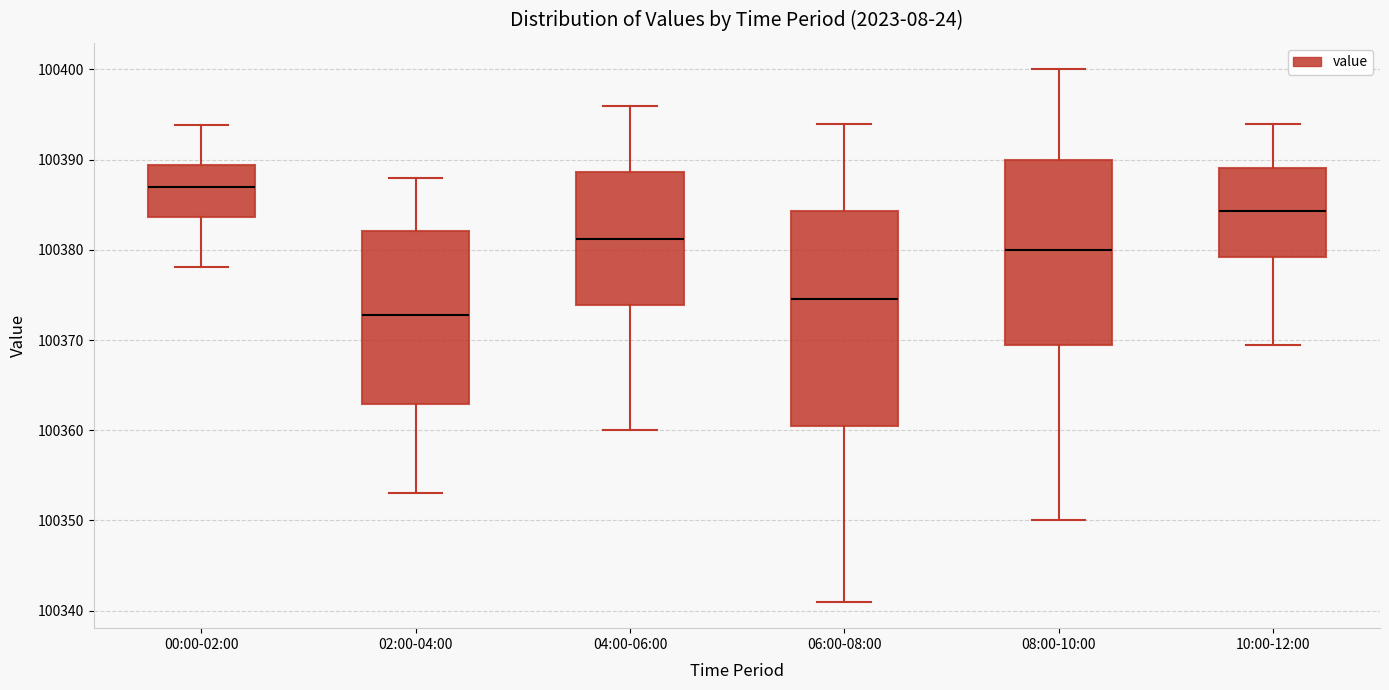

Which box has the highest median line?

00:00-02:00